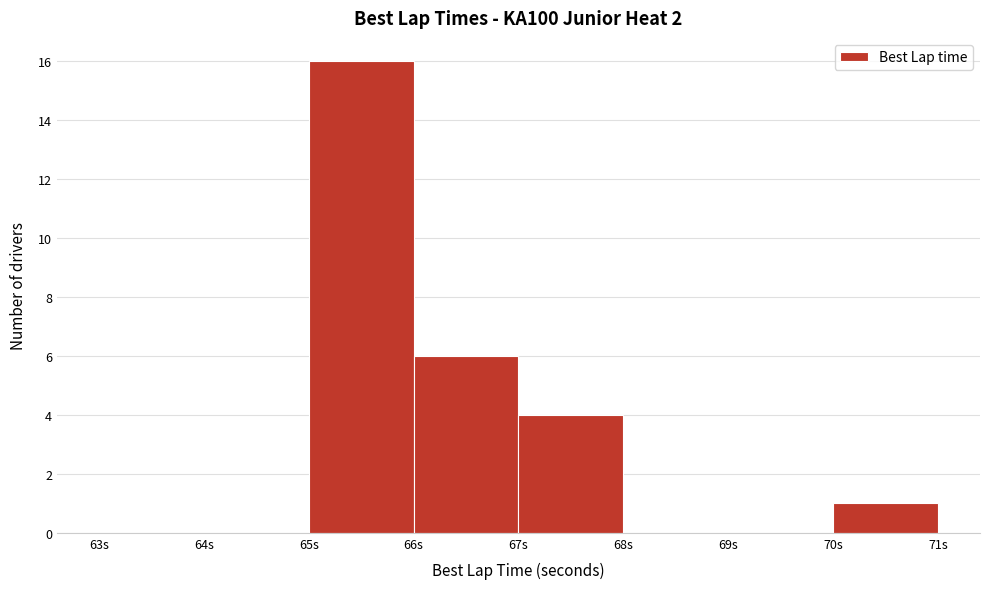

Reading left to right, transcribe this chart: for each bar, give the range it covers on the x-axis and its height. The values are not printed on the chart, so give them approximately, as read against the axis.

63 to 64: 0
64 to 65: 0
65 to 66: 16
66 to 67: 6
67 to 68: 4
68 to 69: 0
69 to 70: 0
70 to 71: 1